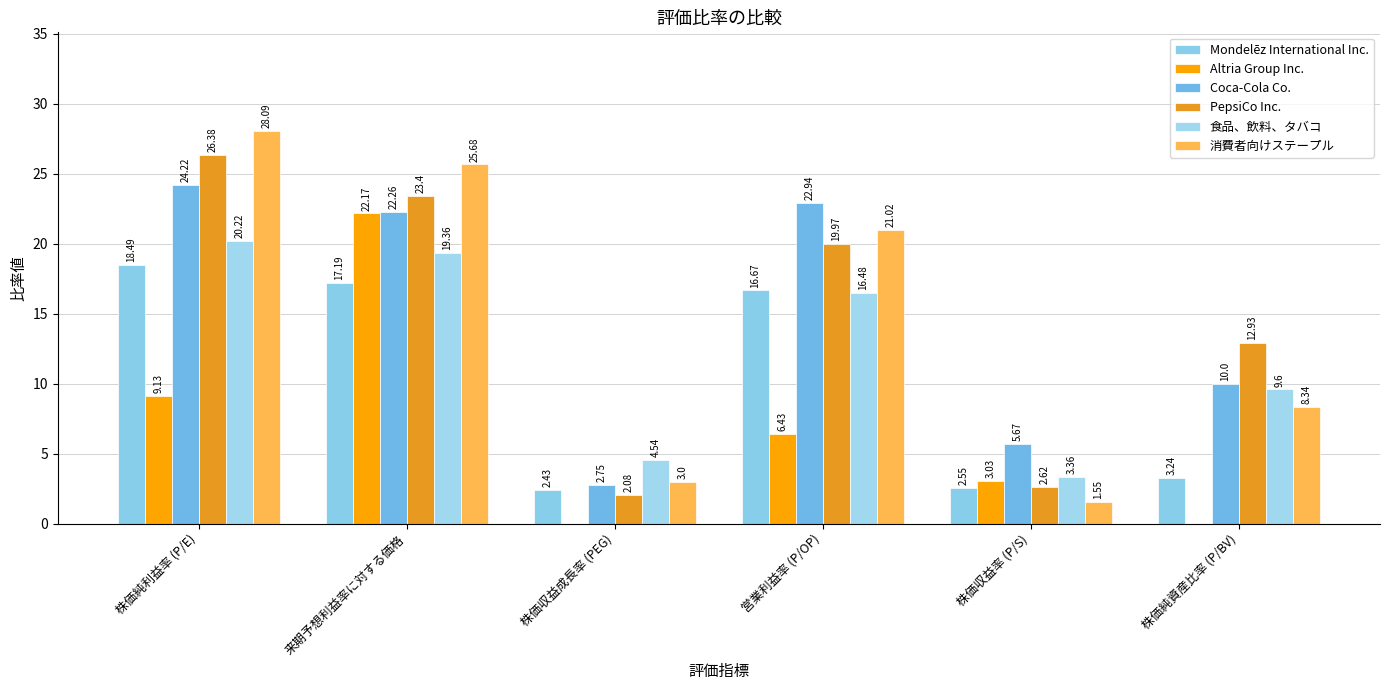

What is the maximum value for Altria Group Inc.?

22.2